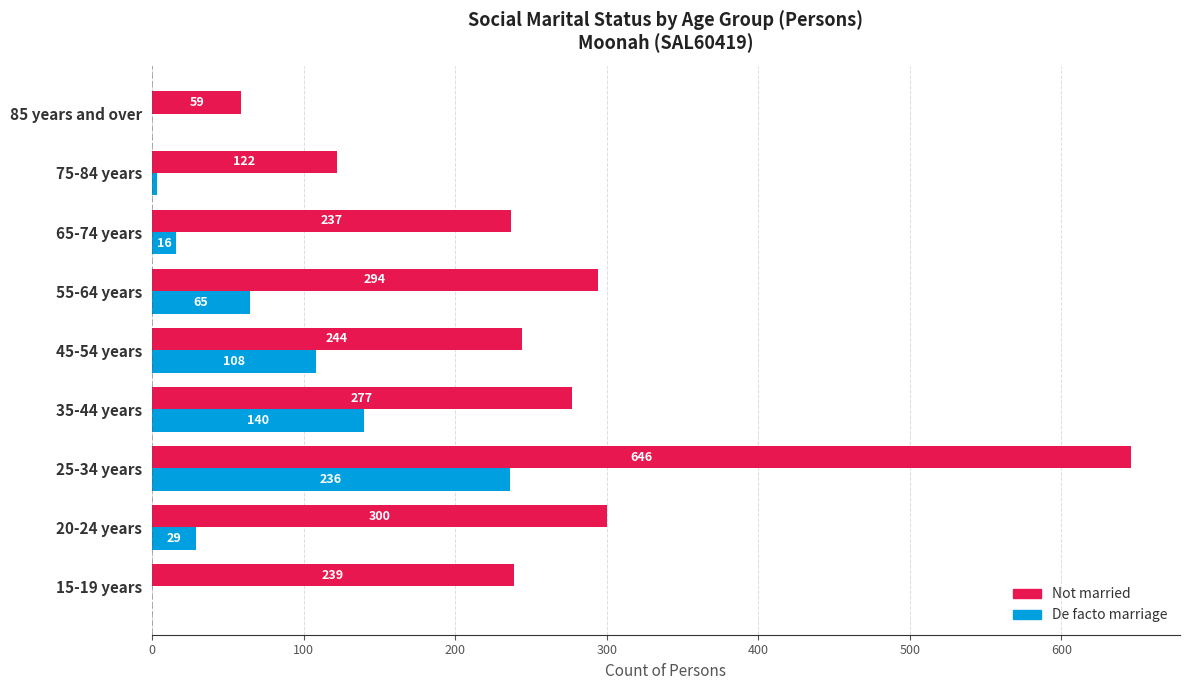

Count the number of categories in the chart.

9